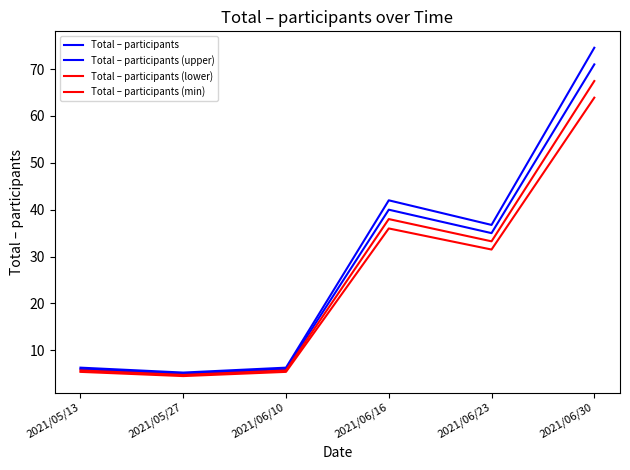

List the series in order of their overall mean, highest first.

Total – participants (upper), Total – participants, Total – participants (lower), Total – participants (min)